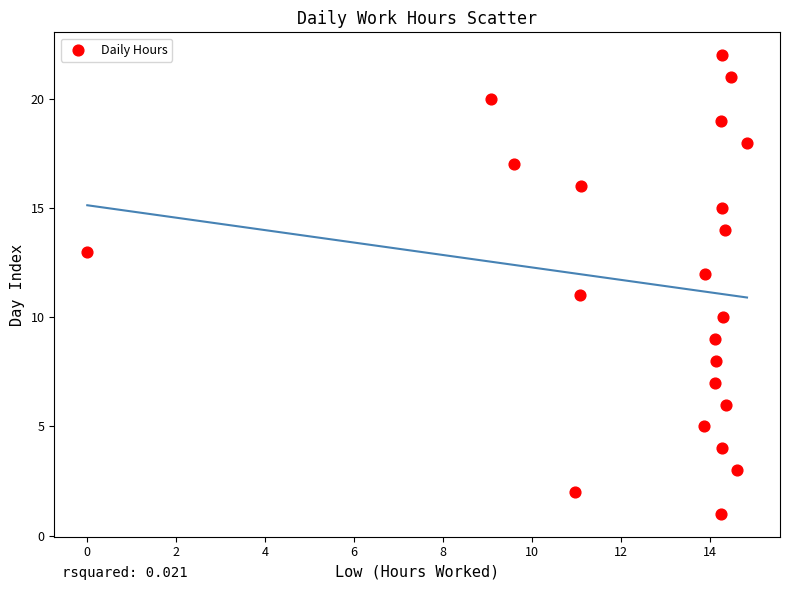

What is the range of Y values (max minus min)?

21